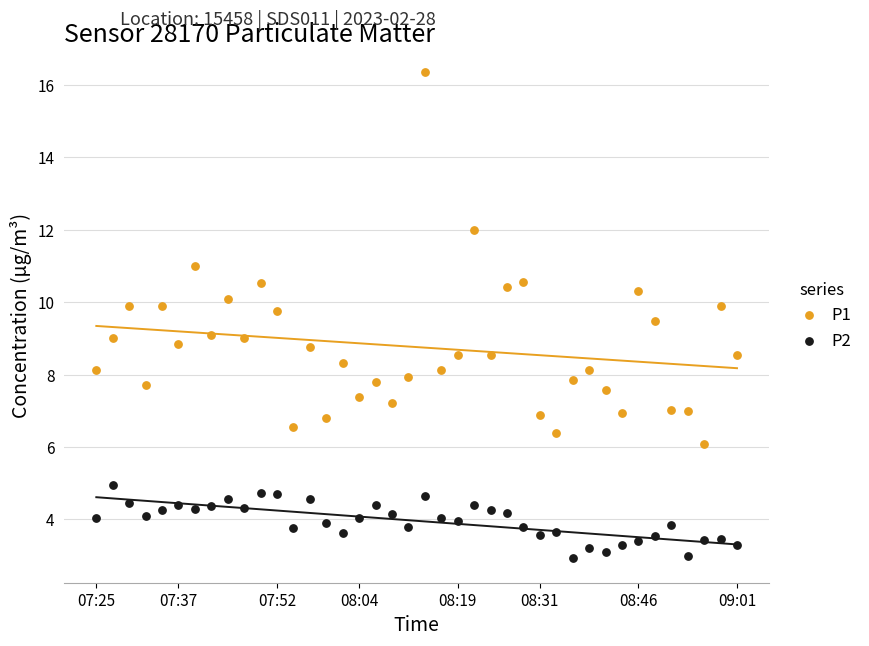

Across all data points, what is the range of Y values (max minus min)?

13.4